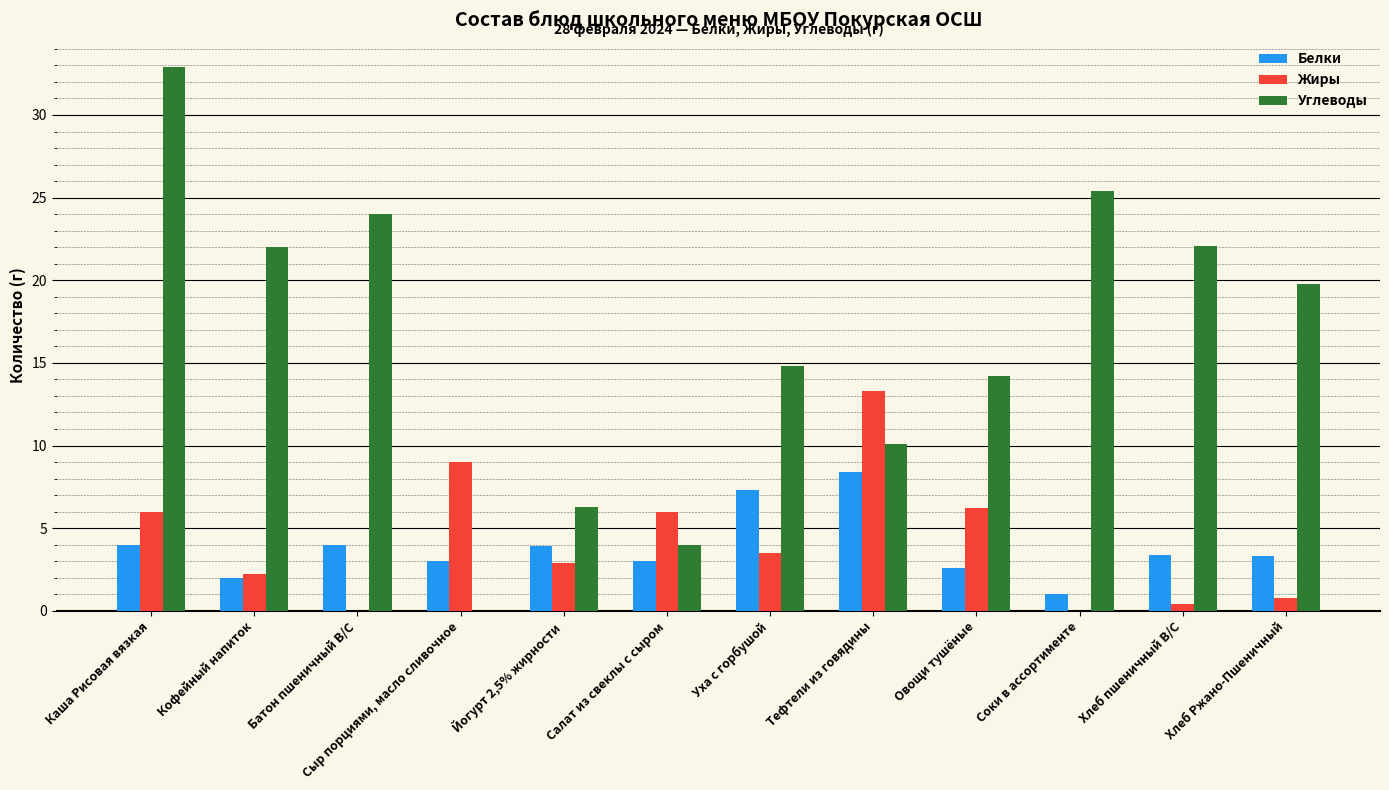

At which label does Жиры reach its peak?

Тефтели из говядины